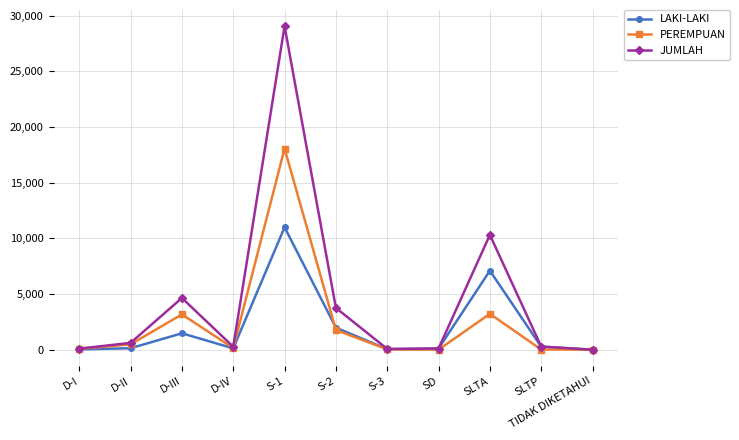

What is the value of the PEREMPUAN point at the 5th from the left?

18072